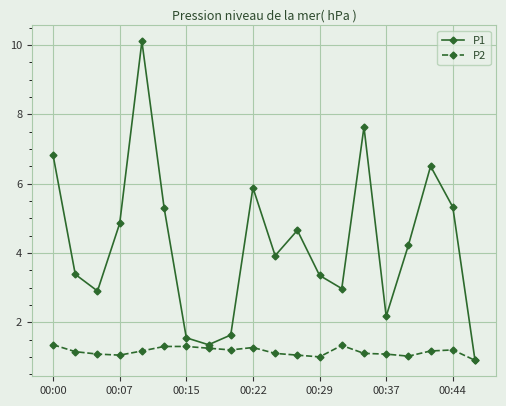

What is the sum of all P2 values?

23.1